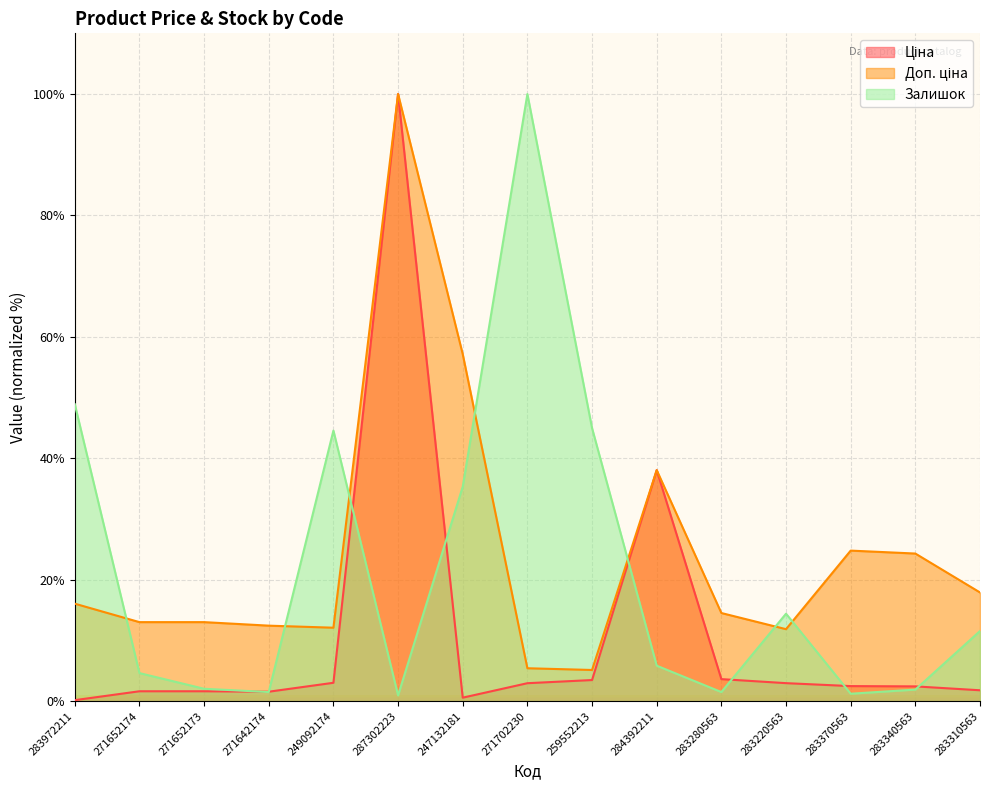

How many data points does each series have?

15